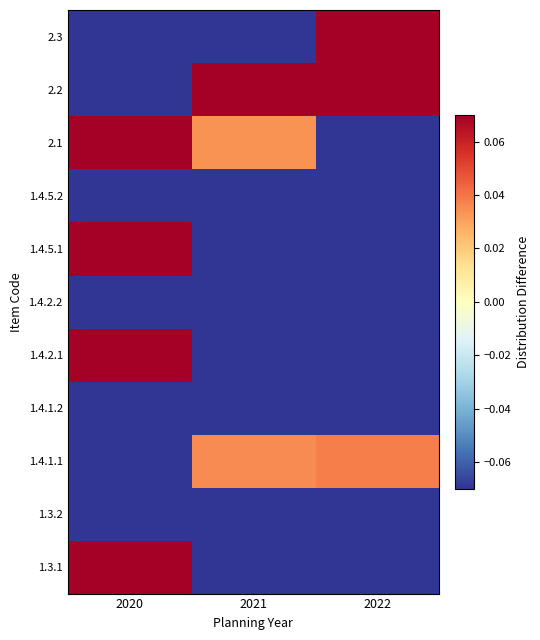

What is the difference between the highest and lowest values at 2020?

1.0